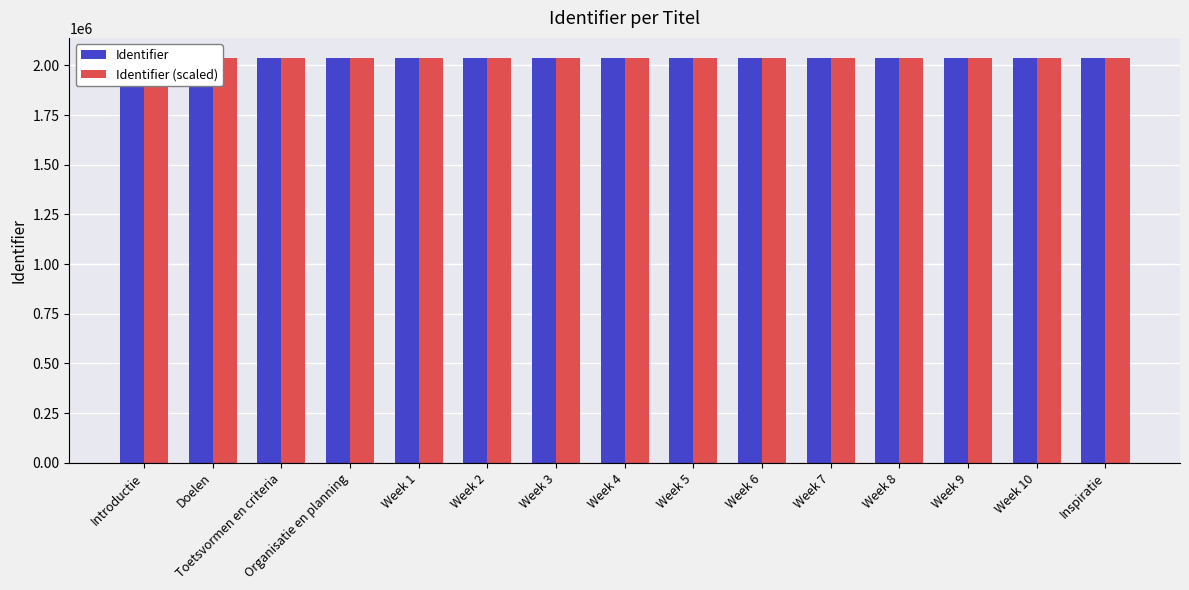

At which label does Identifier first exceed 2036957?

Week 5